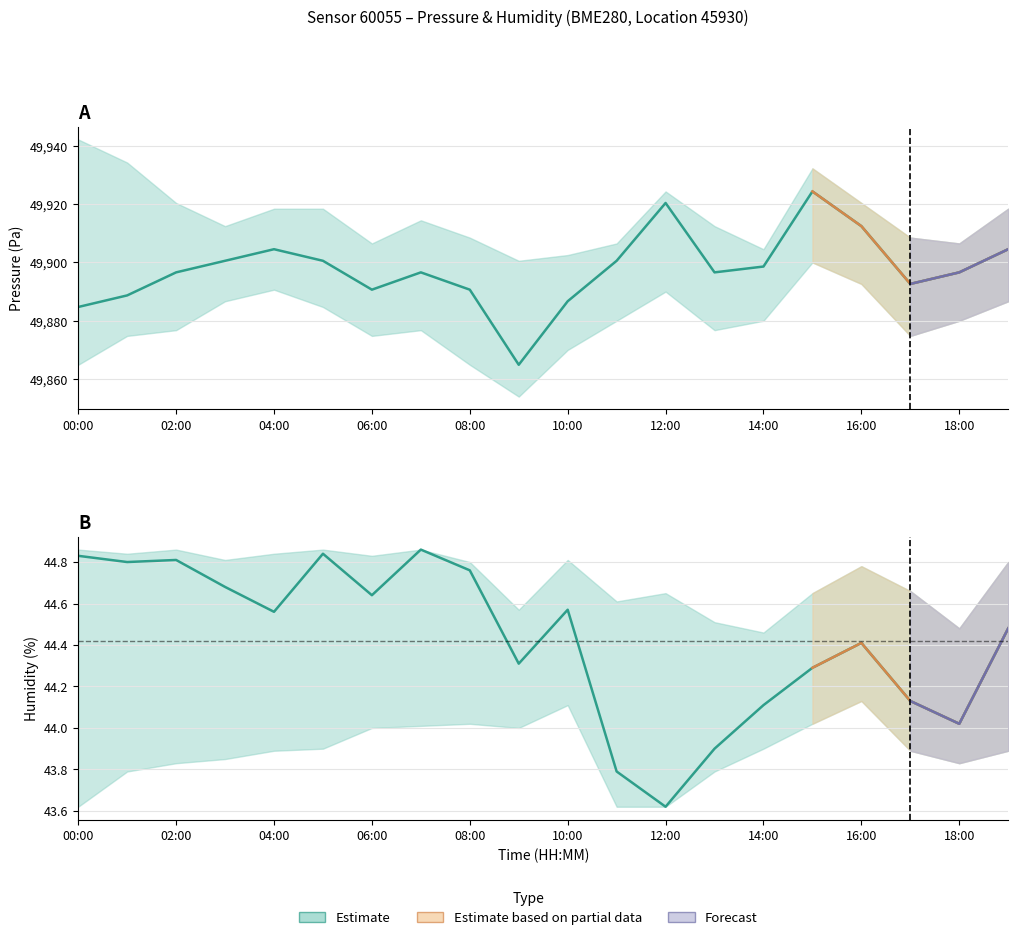

Reading left to right, extract all data points from this chart.

pressure: 49884.7	49888.7	49896.6	49900.6	49904.5	49900.6	49890.7	49896.6	49890.7	49864.9	49886.7	49900.6	49920.4	49896.6	49898.6	49924.3	49912.4	49892.6	49896.6	49904.5
humidity: 44.8	44.8	44.8	44.7	44.6	44.8	44.6	44.9	44.8	44.3	44.6	43.8	43.6	43.9	44.1	44.3	44.4	44.1	44.0	44.5